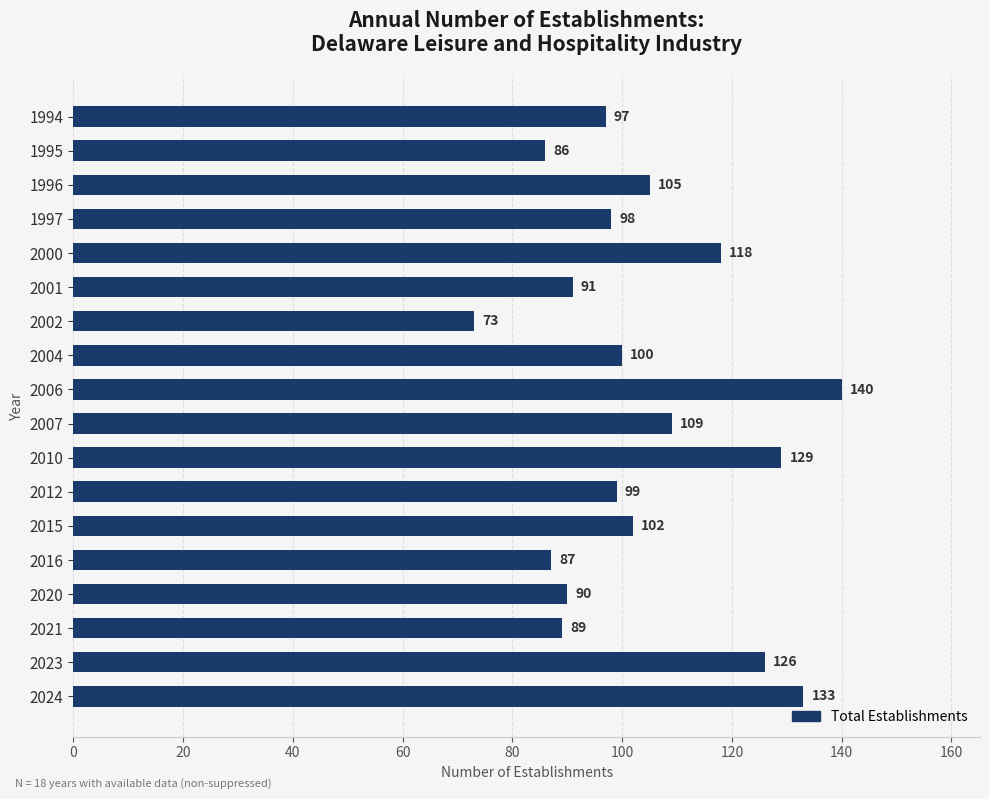

Rank the categories by value from lowest to highest.

2002, 1995, 2016, 2021, 2020, 2001, 1994, 1997, 2012, 2004, 2015, 1996, 2007, 2000, 2023, 2010, 2024, 2006